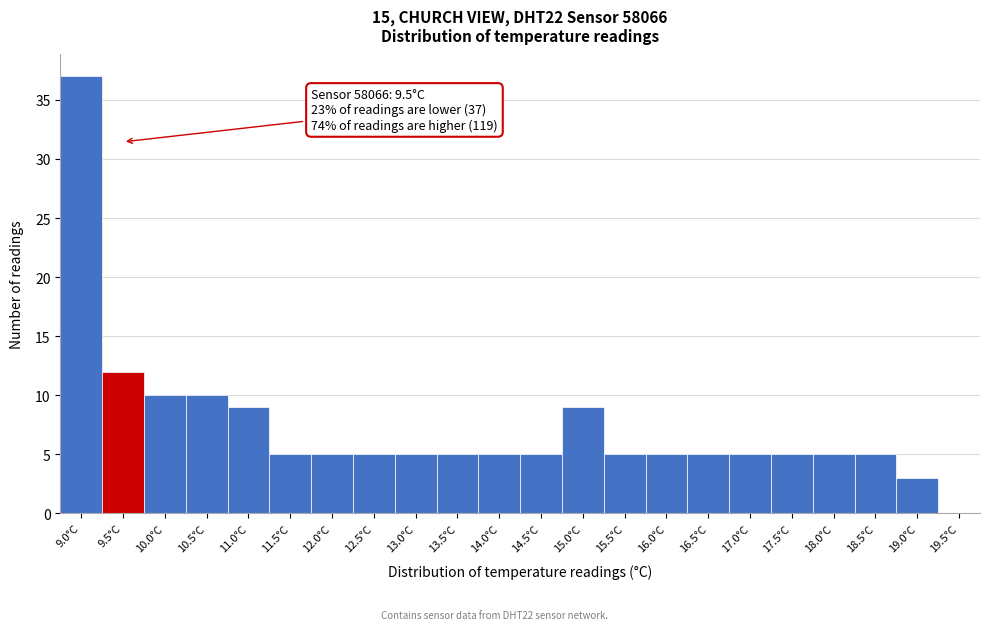

Reading right to left, extract all data points from this chart.

19.5°C=0	19.0°C=3	18.5°C=5	18.0°C=5	17.5°C=5	17.0°C=5	16.5°C=5	16.0°C=5	15.5°C=5	15.0°C=9	14.5°C=5	14.0°C=5	13.5°C=5	13.0°C=5	12.5°C=5	12.0°C=5	11.5°C=5	11.0°C=9	10.5°C=10	10.0°C=10	9.5°C=12	9.0°C=37